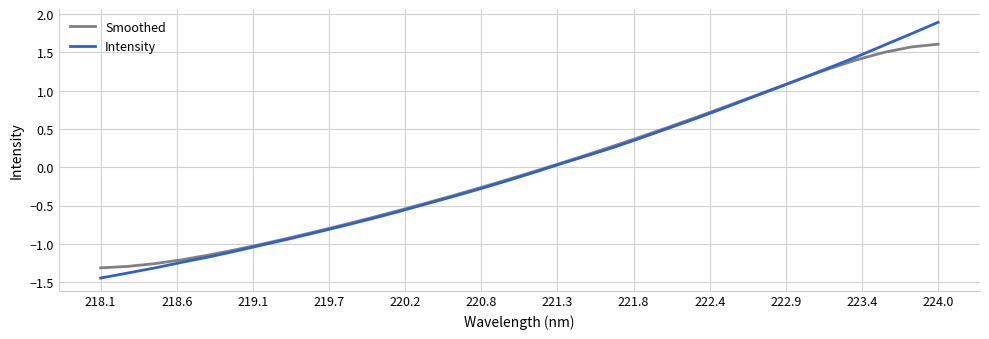

List the series in order of their peak value, highest first.

Intensity, Smoothed